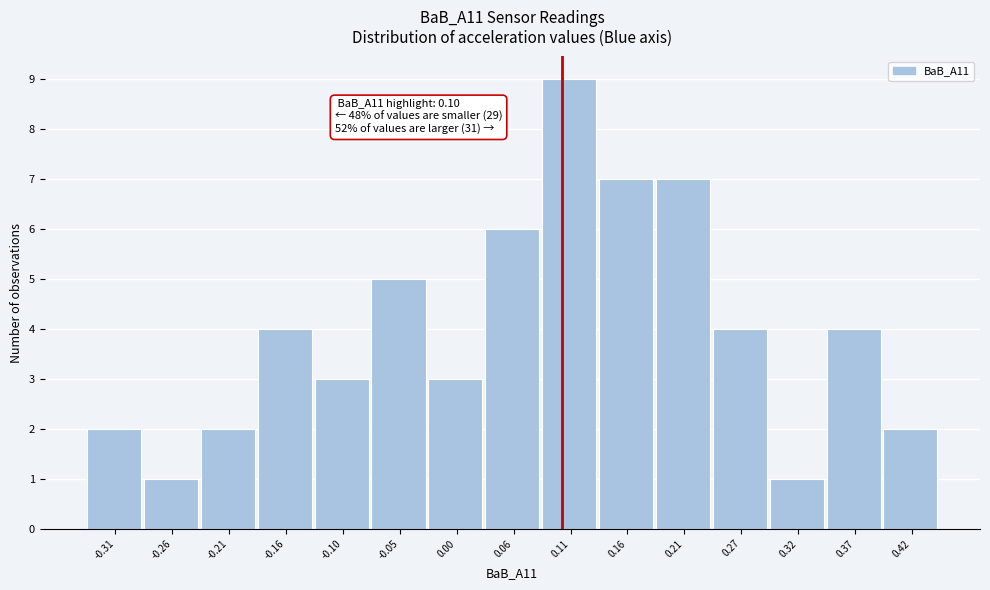

Which range on the x-axis has the tallest bar?

0.08 to 0.13